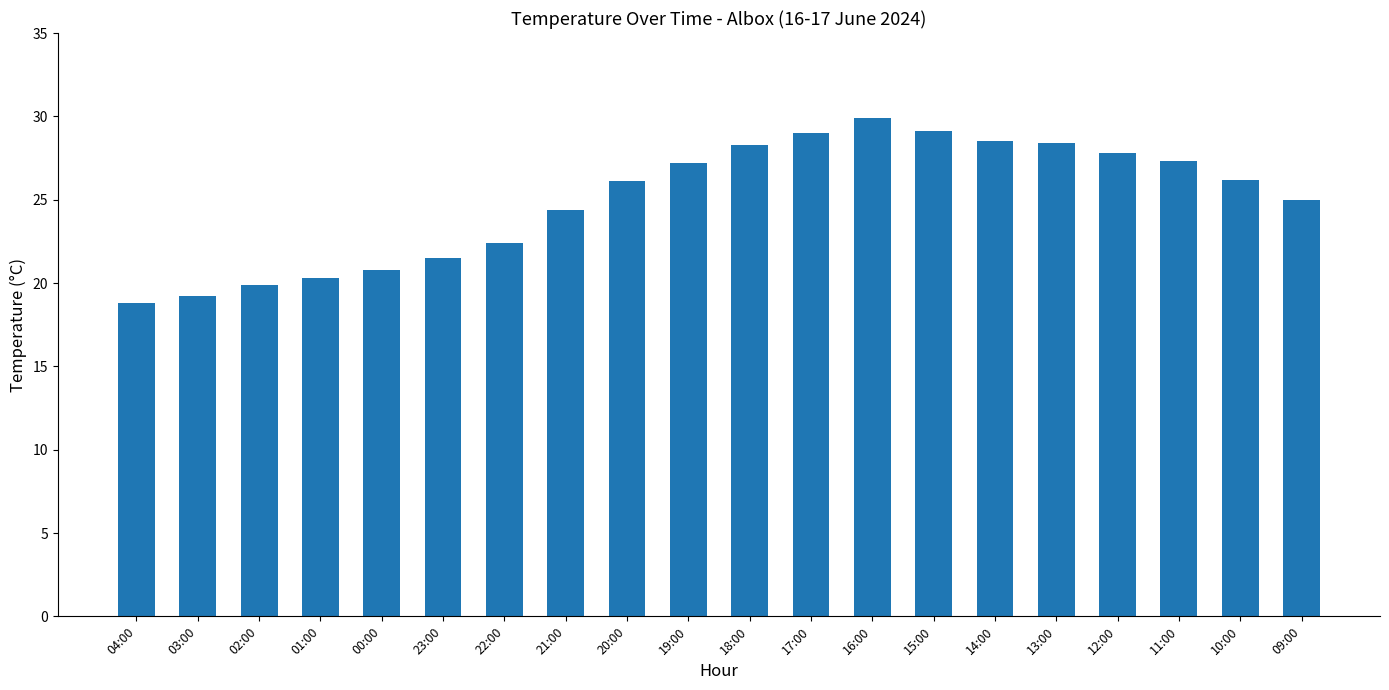

What value does the data have at 12:00?

27.8